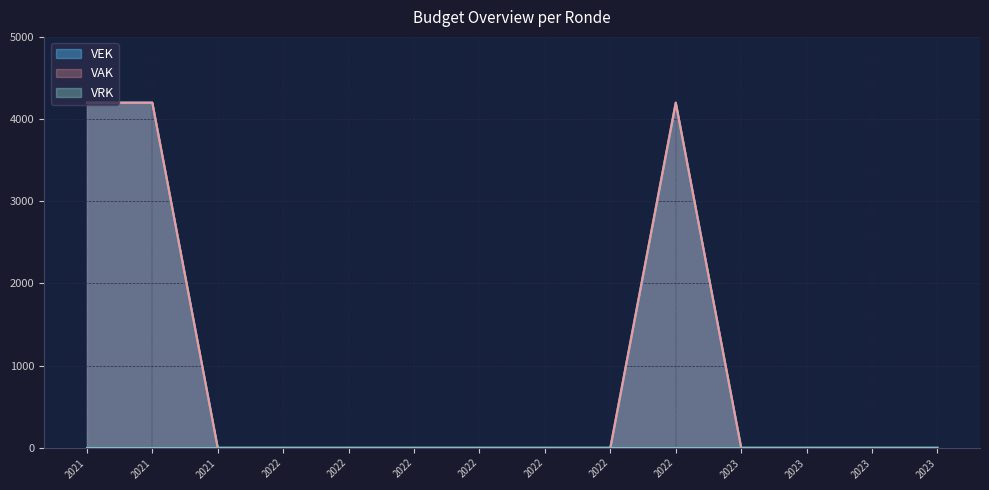

How many points are higher than both their immediate neighbors (excluding endpoints)?

1